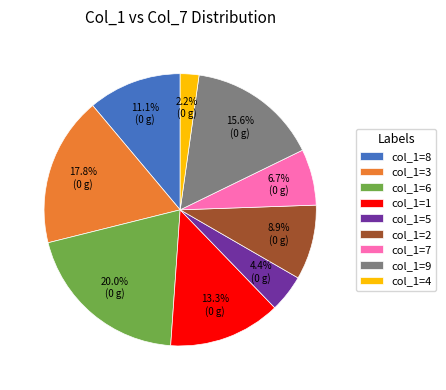

Which category has the biggest portion of the pie?

col_1=6